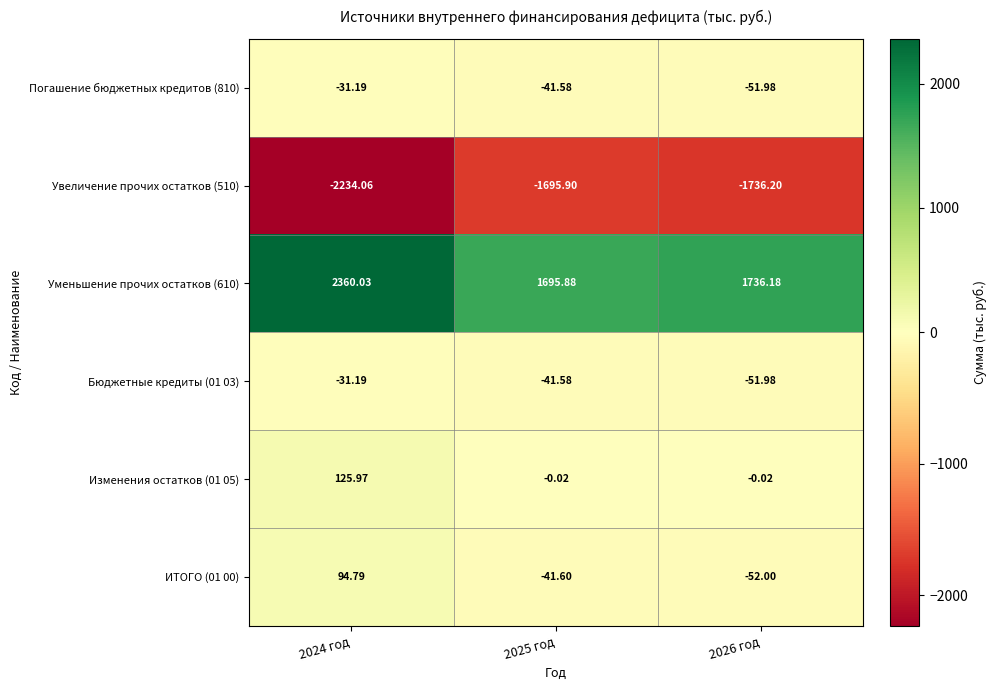

What is the difference between the highest and lowest values at 2024 год?

4594.1